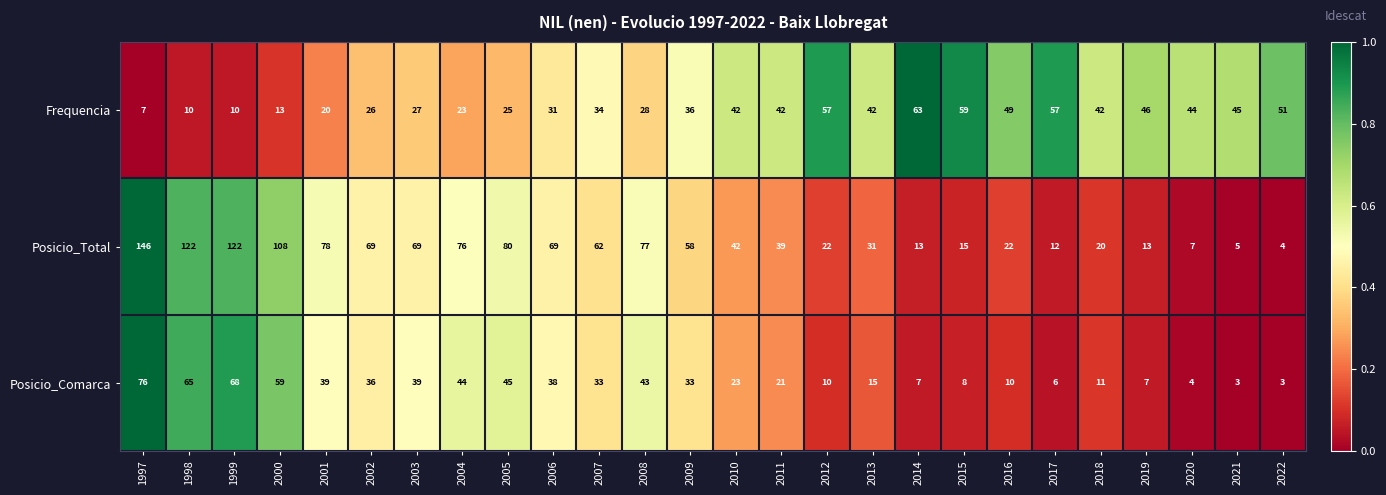

The Frequencia series shows 26 at 2002. True or false?

True